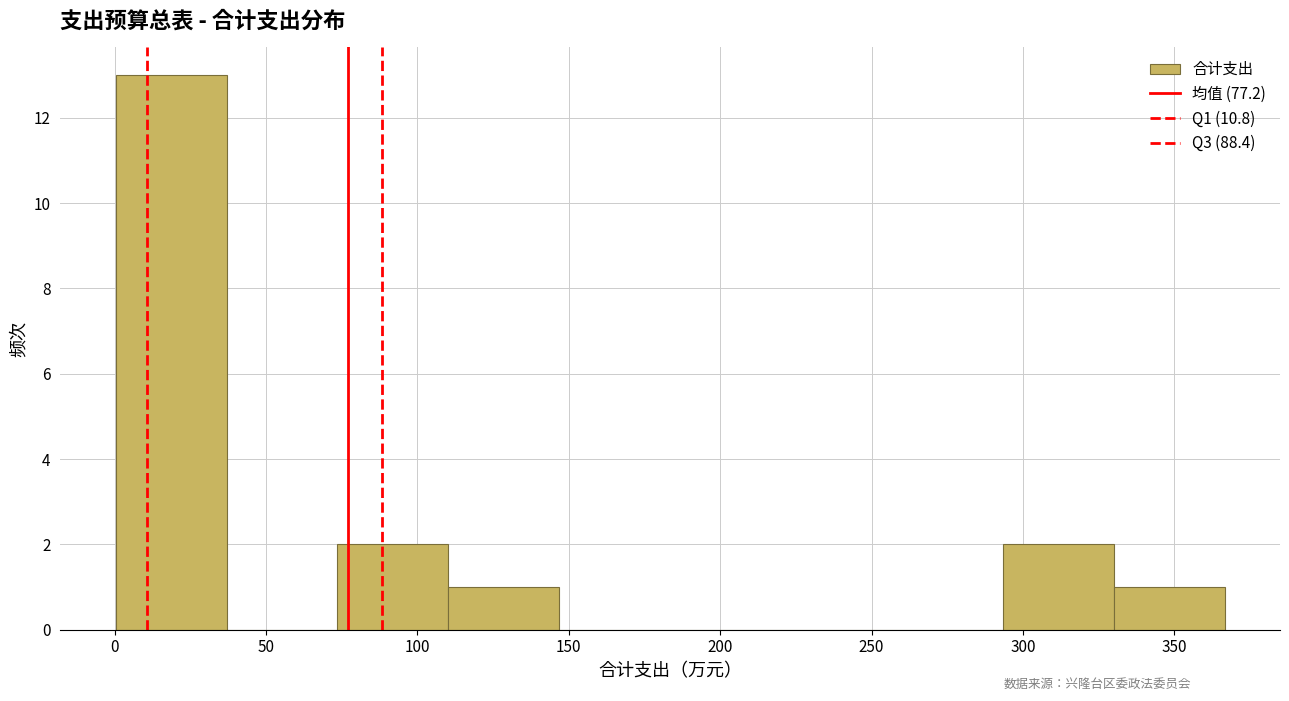

Reading left to right, list every bar in this chart as the range it spans on the x-axis followed by its height. Neither the bar edges nor the heights are printed on the chart, so give them approximately, as read against the axes.

0 to 35: 13
35 to 75: 0
75 to 110: 2
110 to 145: 1
145 to 185: 0
185 to 220: 0
220 to 255: 0
255 to 295: 0
295 to 330: 2
330 to 365: 1